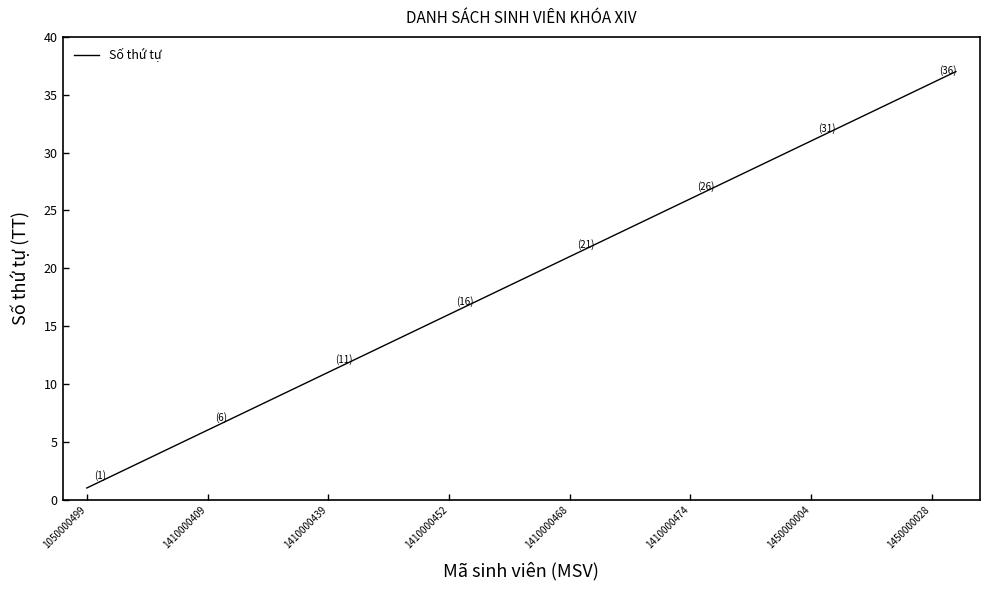

What is the difference between the maximum and minimum values?

36